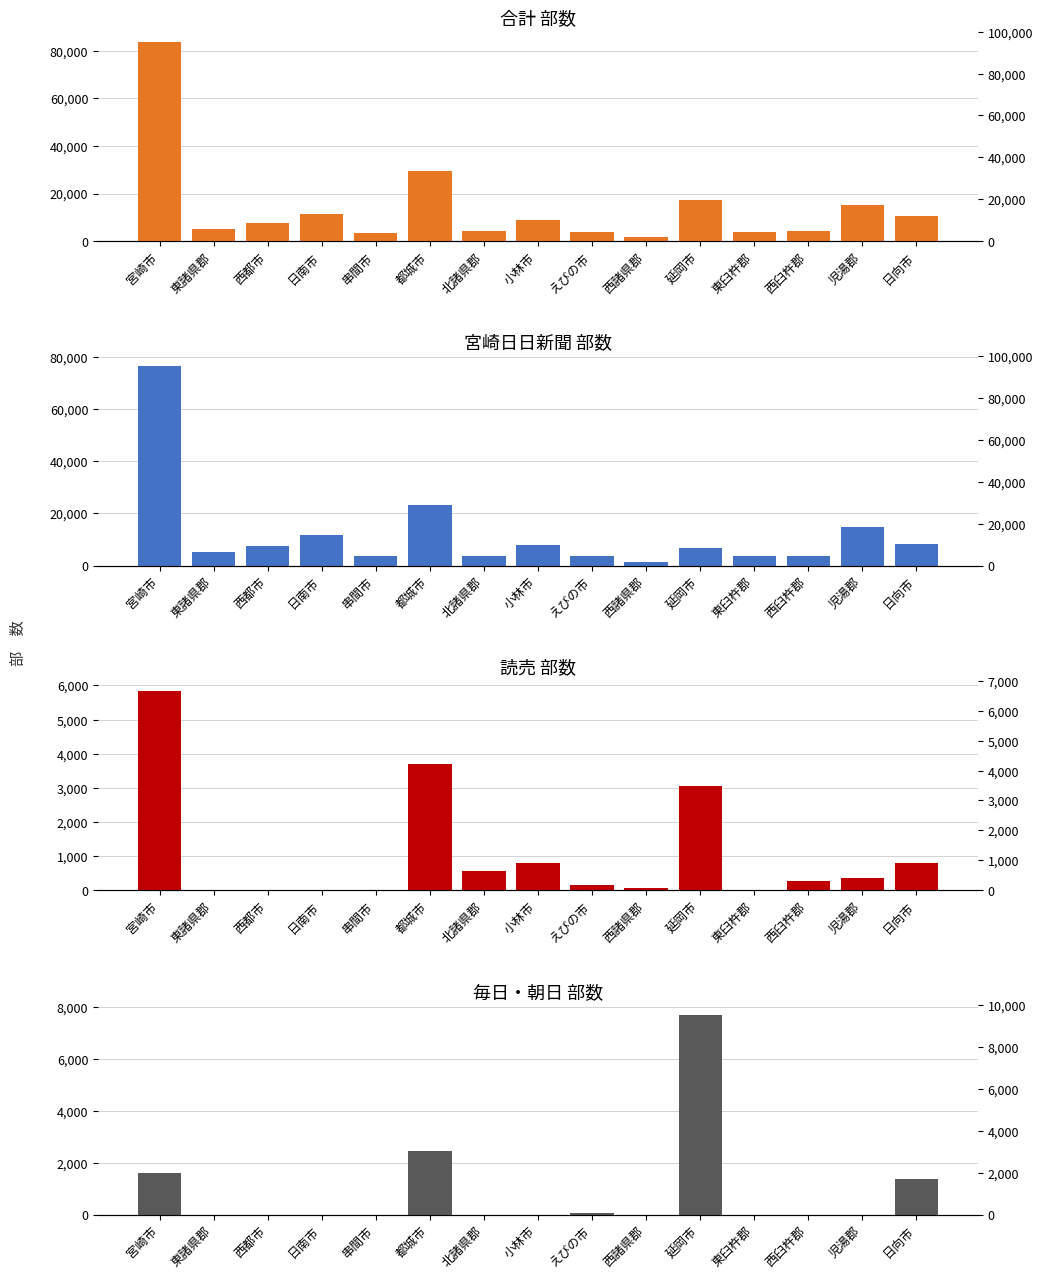

Reading left to right, list all the values displayed in this chart.

合計 (部数): 83798	5217	7407	11597	3611	29362	4092	8761	3938	1651	17415	3832	4118	15014	10408
宮崎日日新聞 (部数): 76355	5217	7407	11597	3611	23214	3522	7951	3722	1581	6693	3832	3848	14654	8245
読売 (部数): 5845	0	0	0	0	3690	570	810	150	70	3040	0	270	360	800
毎日・朝日 (部数): 1598	0	0	0	0	2458	0	0	66	0	7682	0	0	0	1363